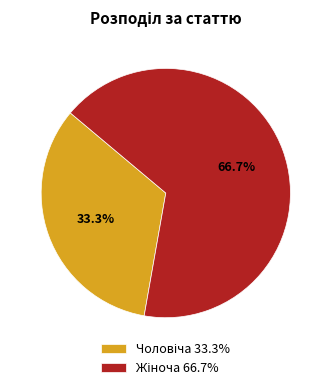

Is there any slice that represents more than half of the pie?

Yes